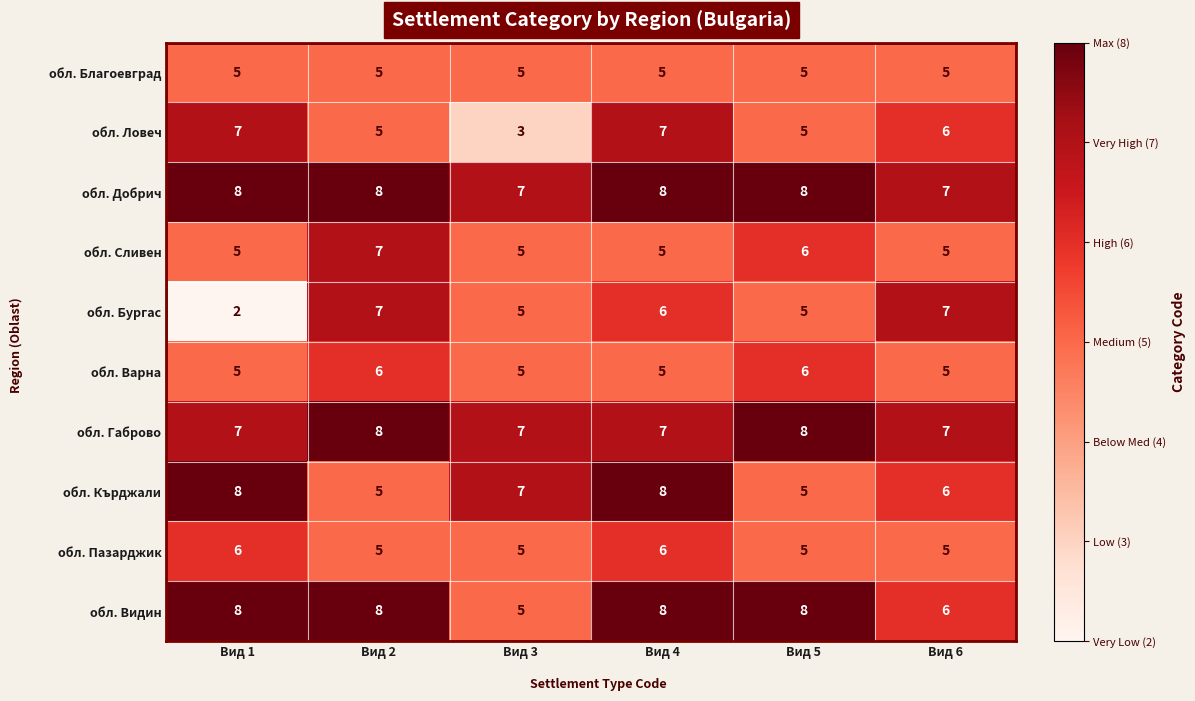

What is the sum of all обл. Сливен values?

33